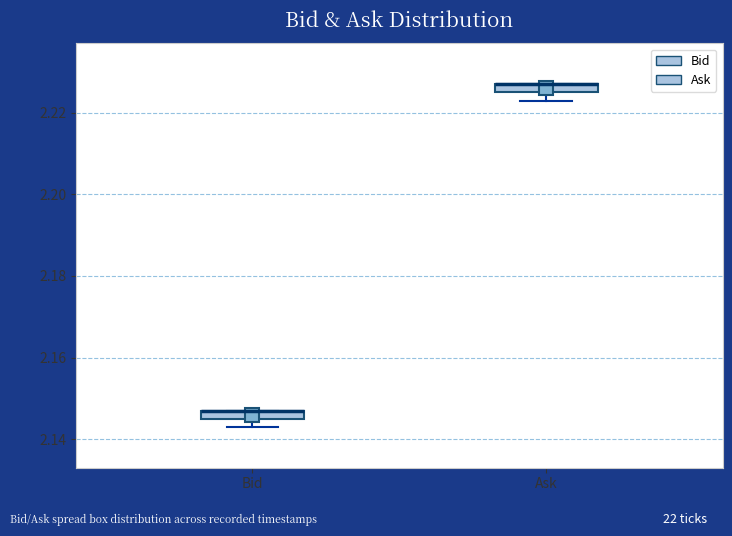

Where does the lower whisker of the box for Ask end on the y-axis? The values are not printed on the chart, so give them approximately, as read against the axis.

2.224